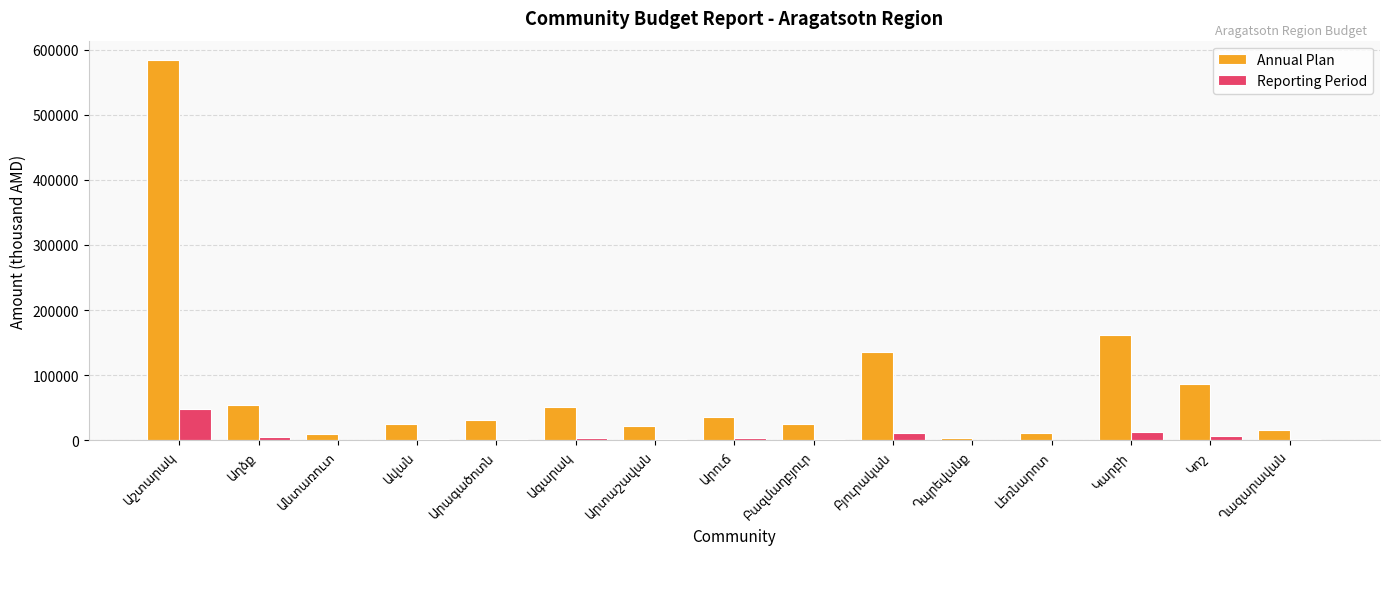

What is the sum of all Annual Plan values?

1252544.5